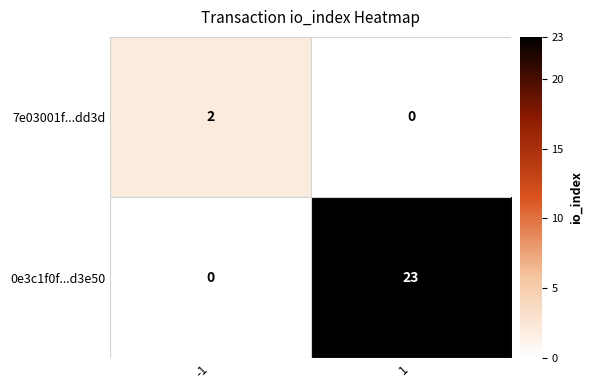

Which series has the largest total across all categories?

0e3c1f0f...d3e50